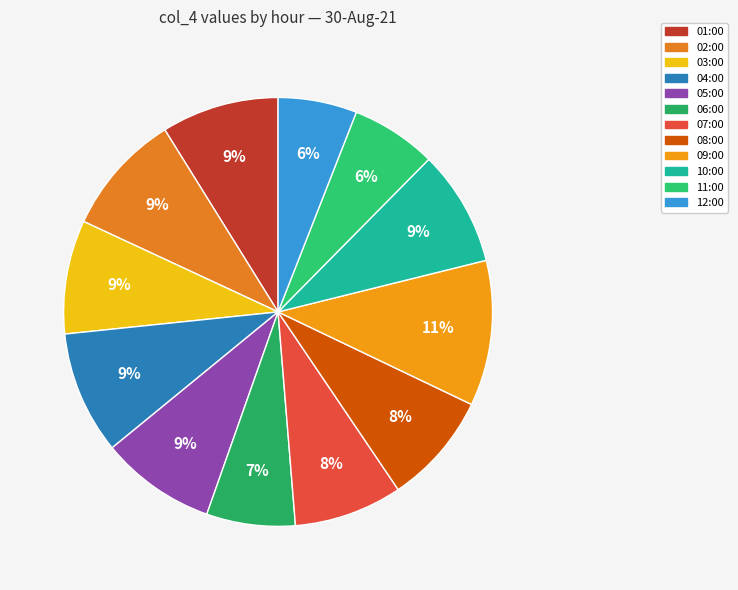

True or false: 12:00 accounts for 6% of the total.

True